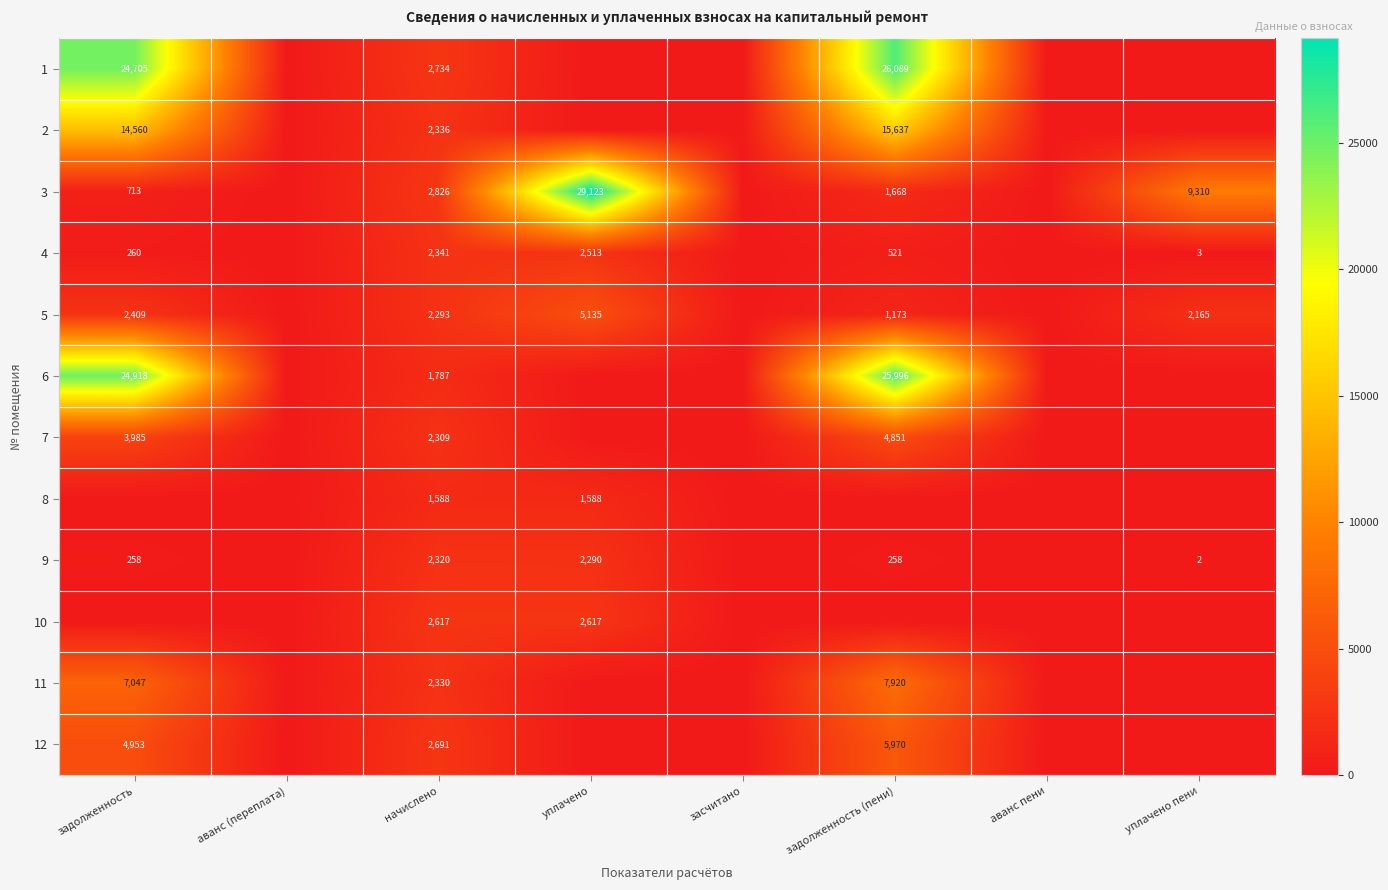

The value of 4 at уплачено is 1430. True or false?

False